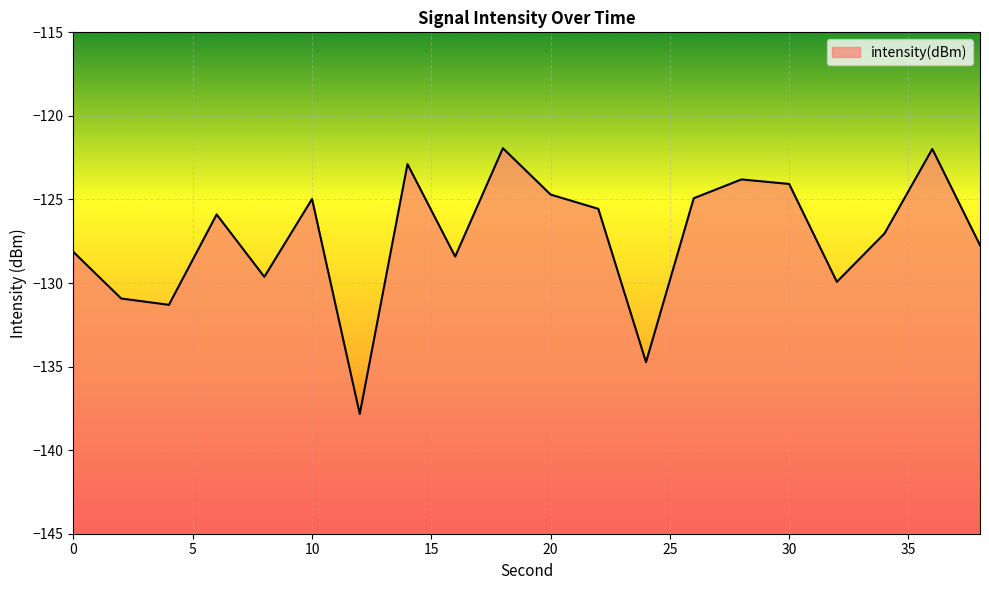

Rank the categories by value from lowest to highest.

12, 24, 4, 2, 32, 8, 16, 0, 38, 34, 6, 22, 10, 26, 20, 30, 28, 14, 36, 18